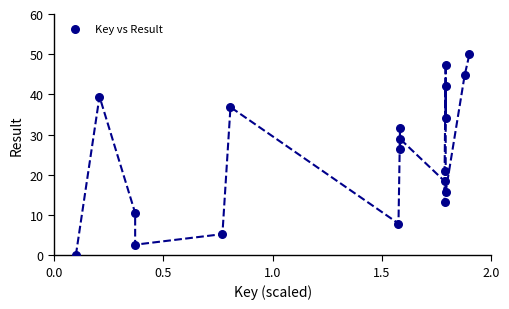

What Y value in the scatter plot is closest to 25?

26.3